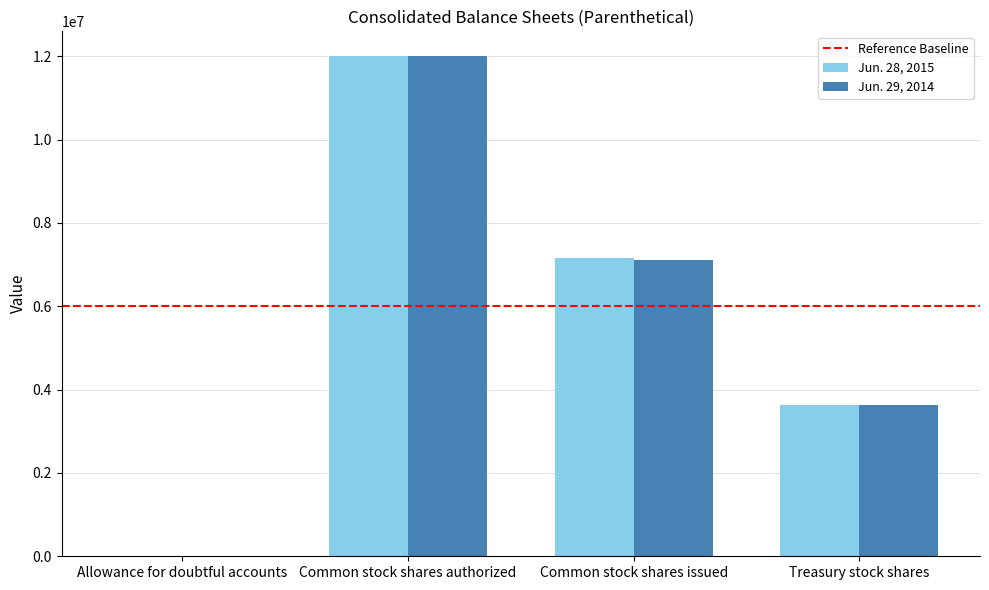

At which label does Jun. 28, 2015 reach its peak?

Common stock shares authorized